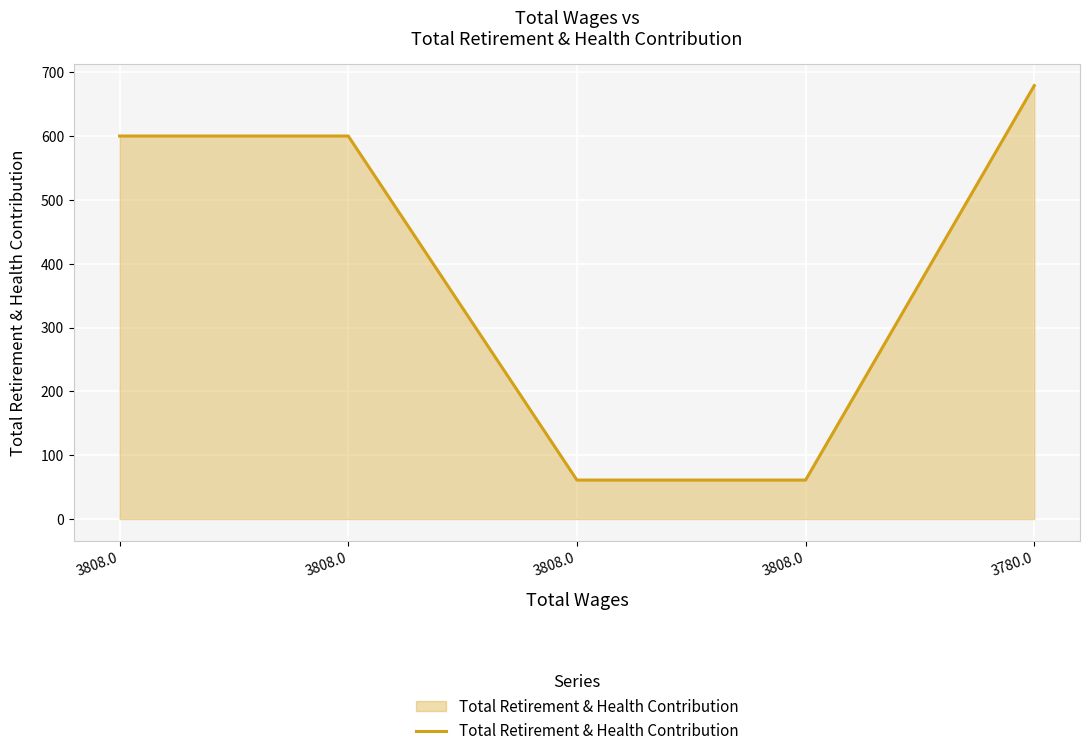

The chart shows a value of 1065 at 3808.0. True or false?

False